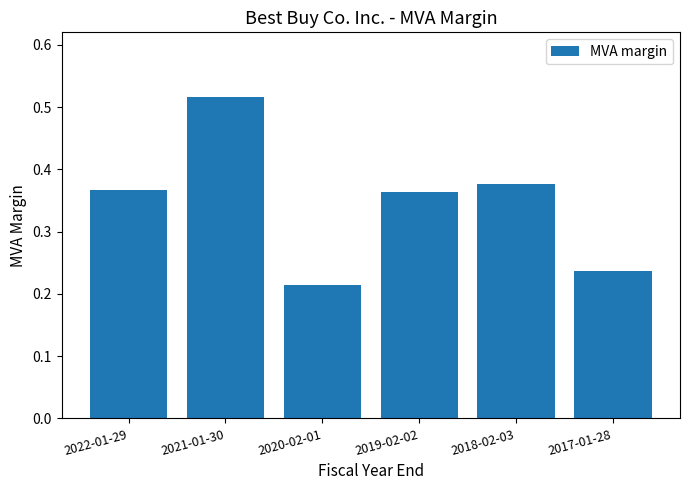

The chart shows a value of 0.3 at 2020-02-01. True or false?

False